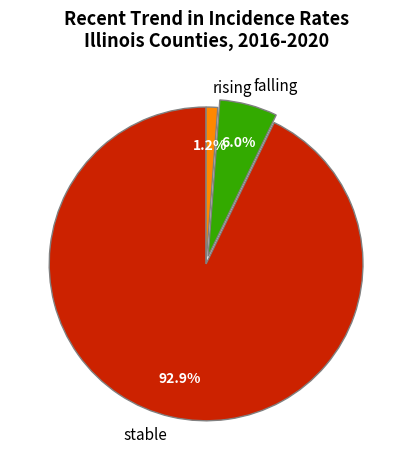

To the nearest percent, what is the combined percentage of stable and falling?

99%